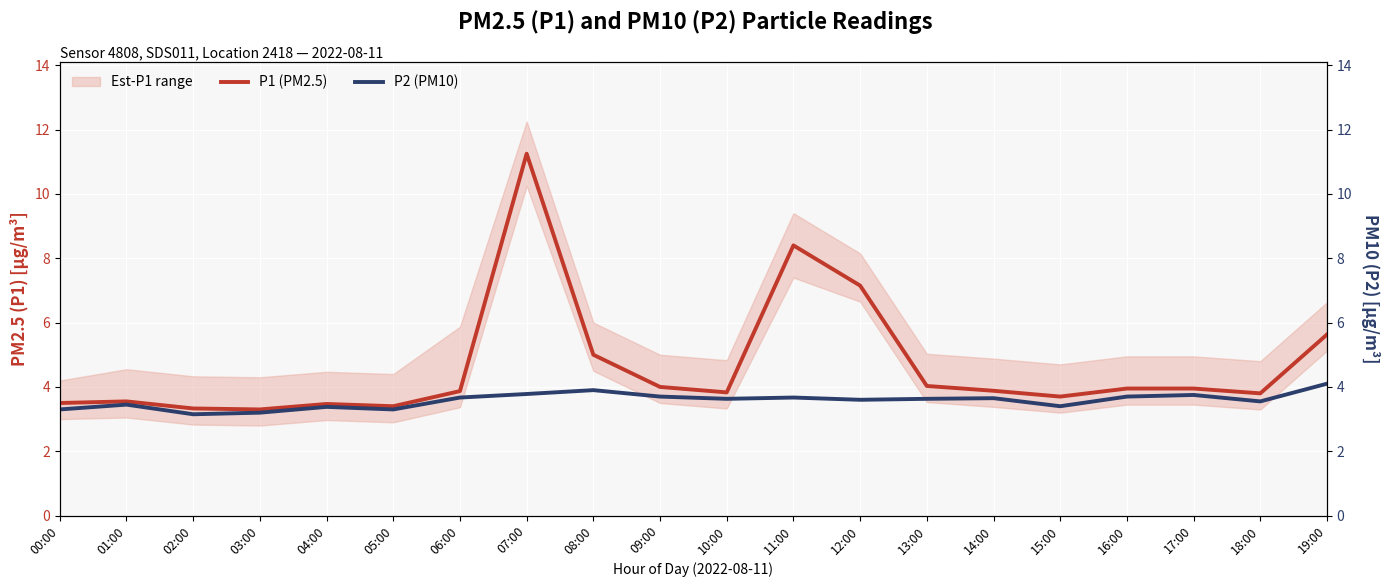

Count the number of categories in the chart.

20